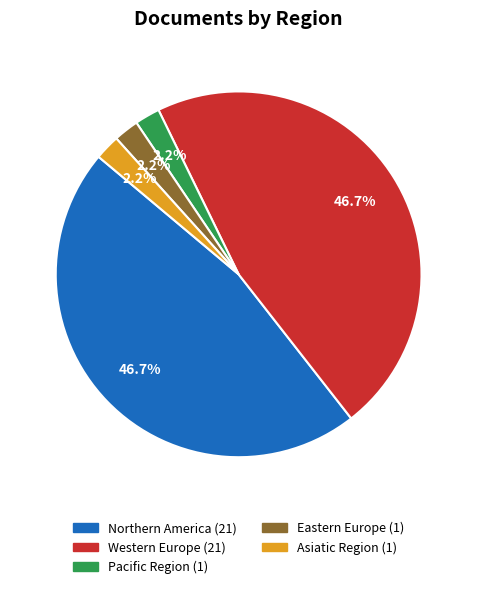

To the nearest percent, what is the combined percentage of Eastern Europe and Asiatic Region?

4%